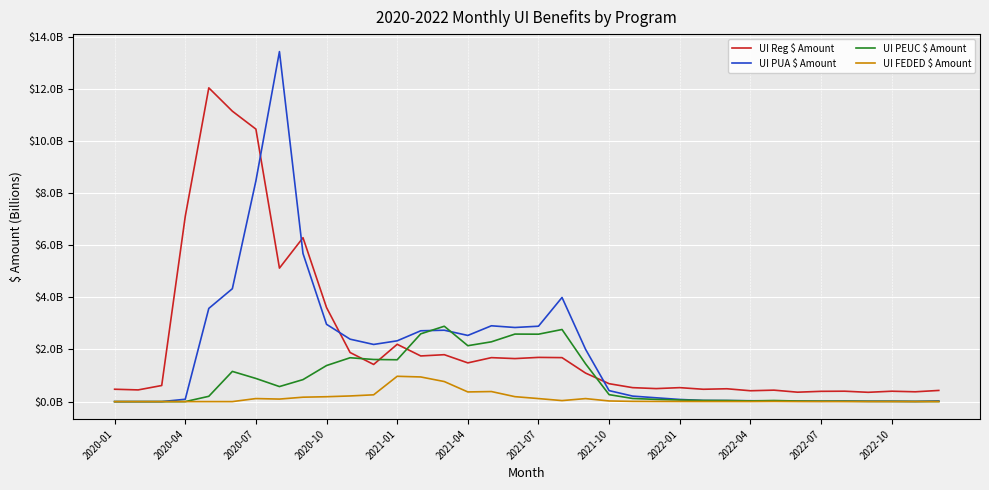

What are all the series names shown in the legend?

UI Reg $ Amount, UI PUA $ Amount, UI PEUC $ Amount, UI FEDED $ Amount